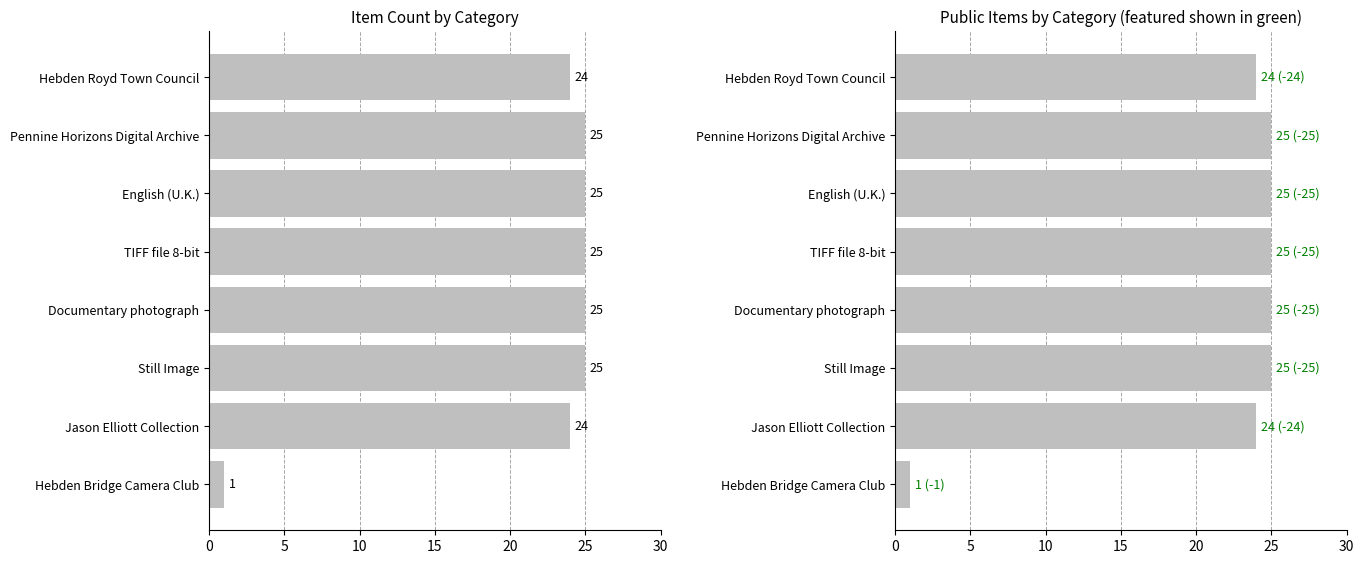

What are all the series names shown in the legend?

Item Count, public